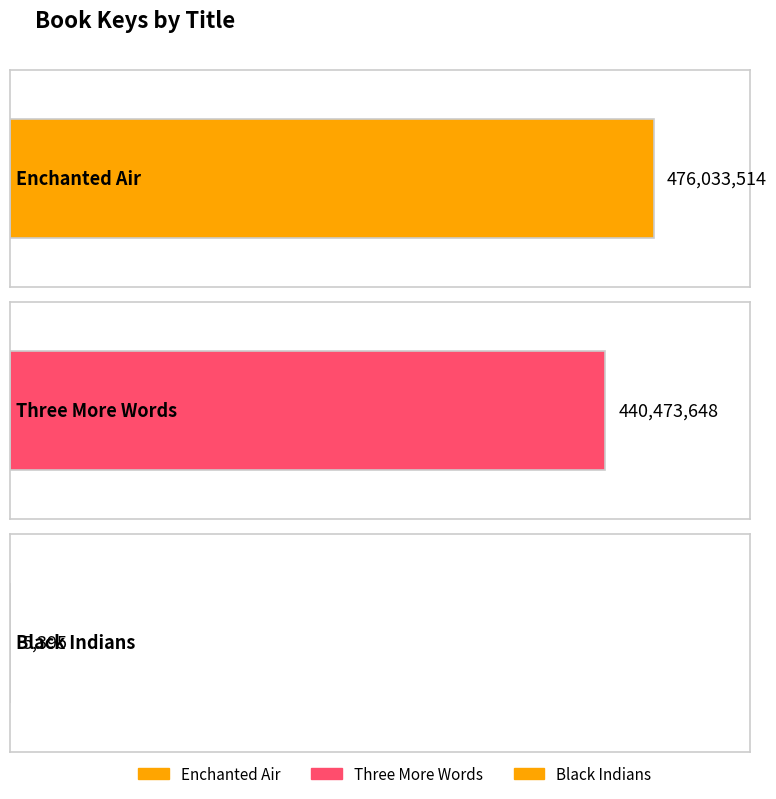

What is the sum of the values at Black Indians and Three More Words?

440479043